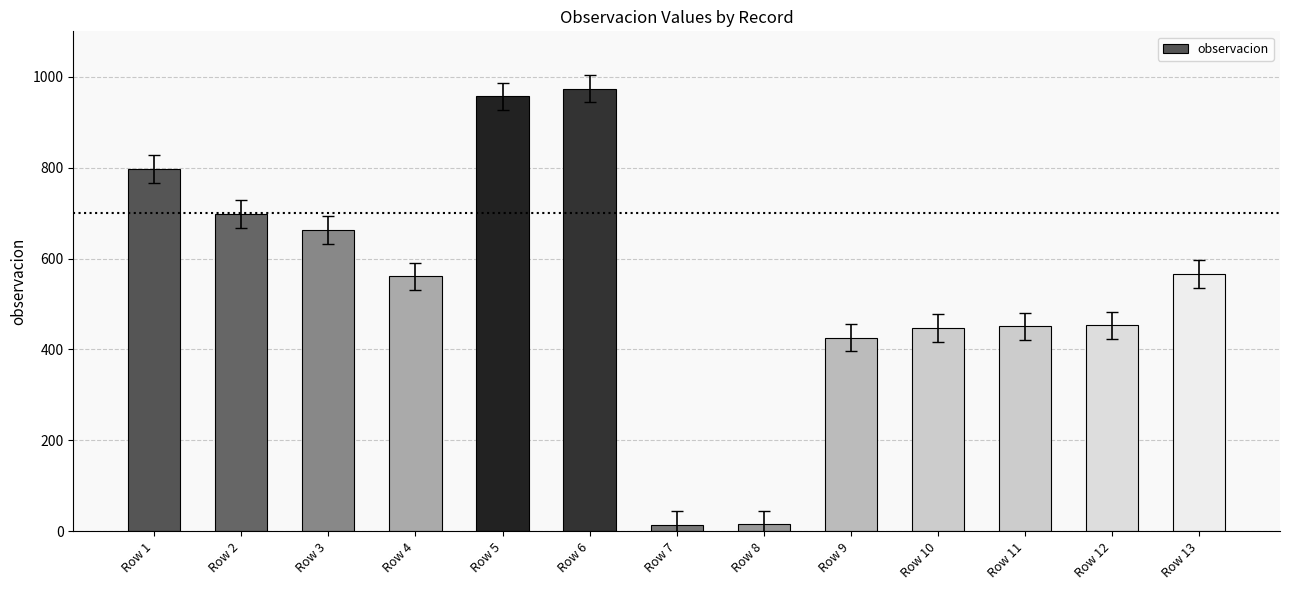

Approximately how many times larger is the value at Row 4 compared to Row 1?

0.7